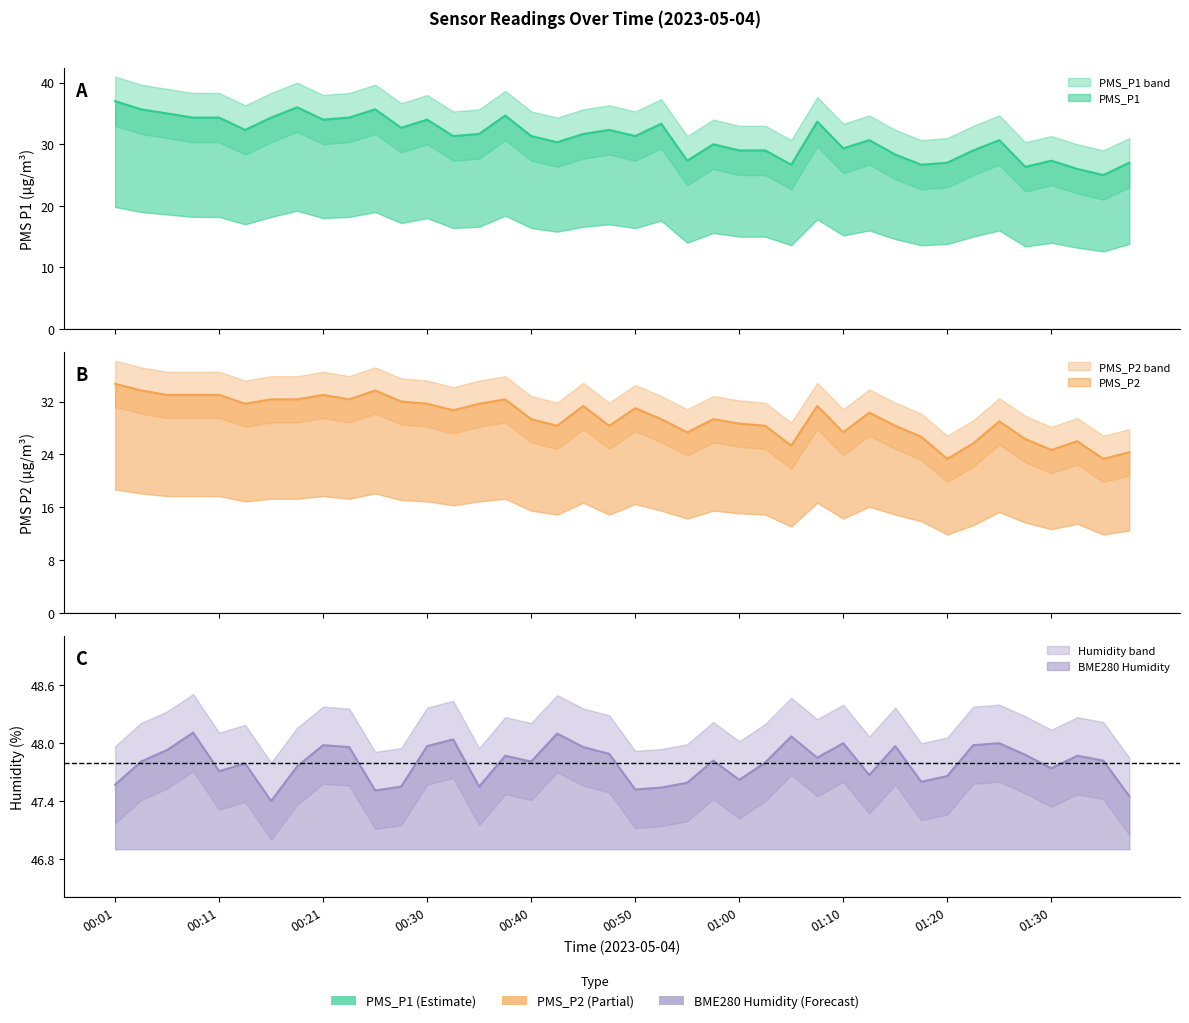

List the series in order of their peak value, highest first.

BME280_humidity, PMS_P1, PMS_P2